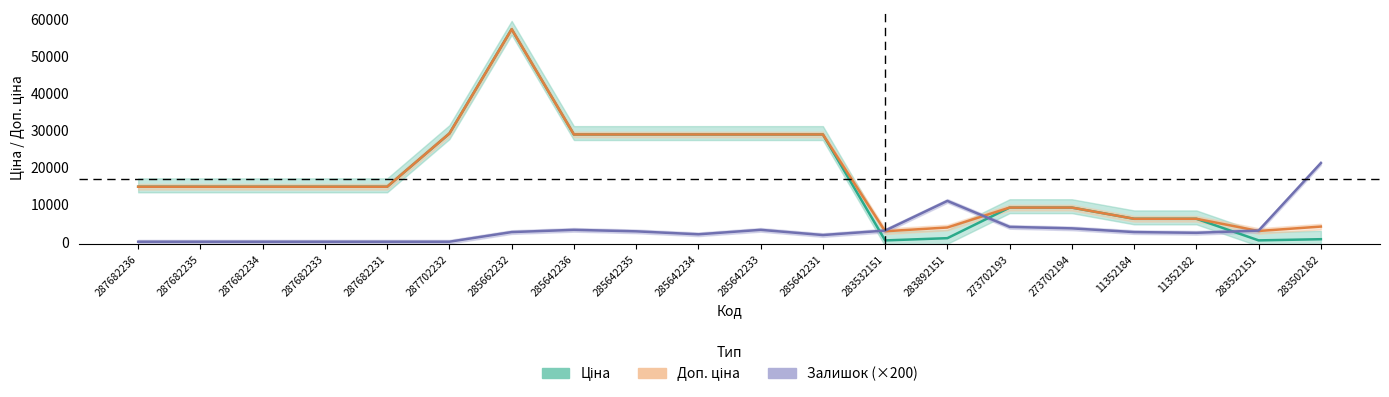

Which series has the largest total across all categories?

Доп. ціна